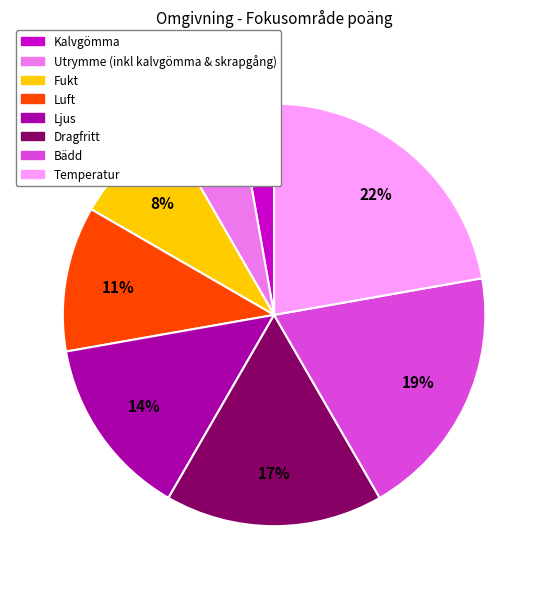

Does Luft represent more than half of the total?

No